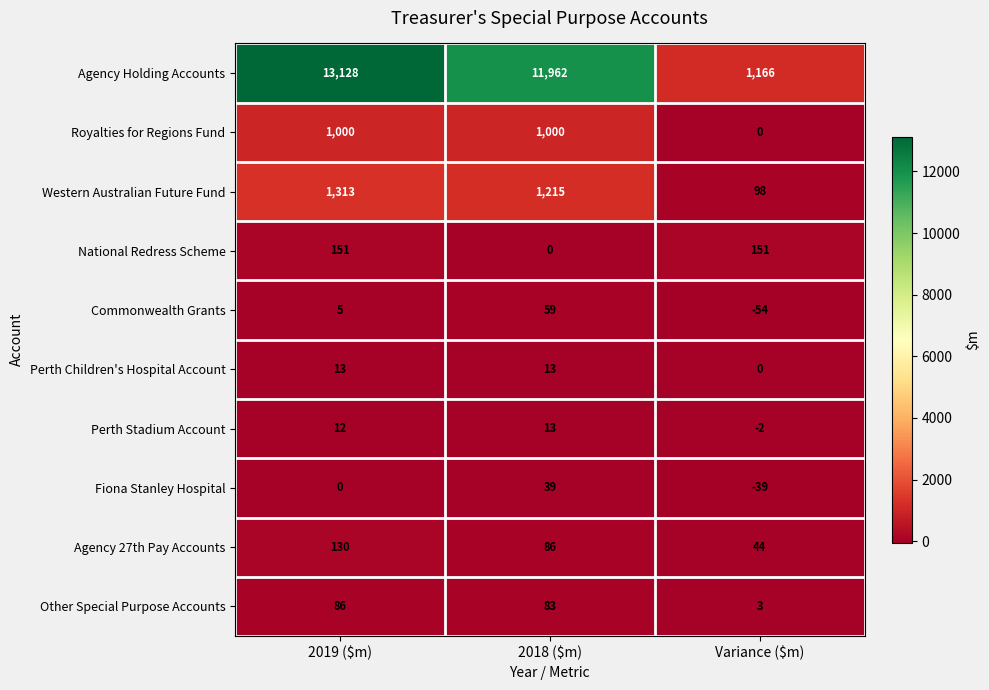

The value of Royalties for Regions Fund at Variance ($m) is 0. True or false?

True